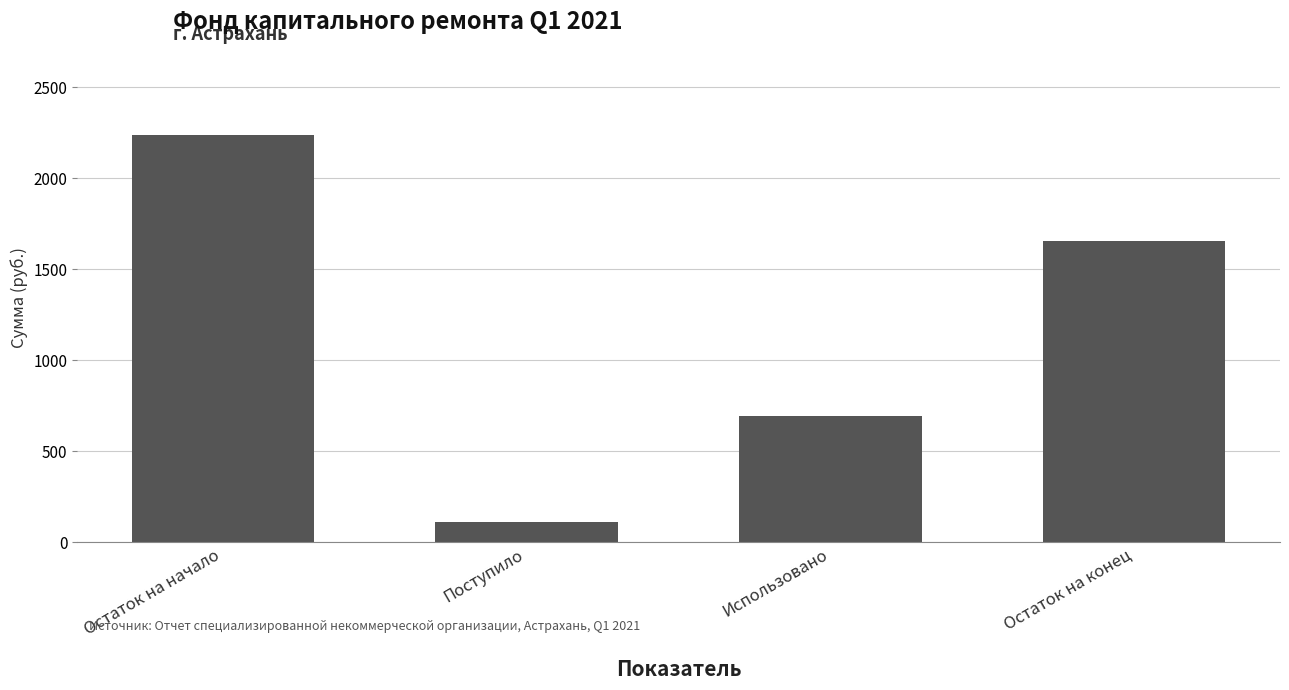

What is the approximate value at Остаток на начало?

2236.8